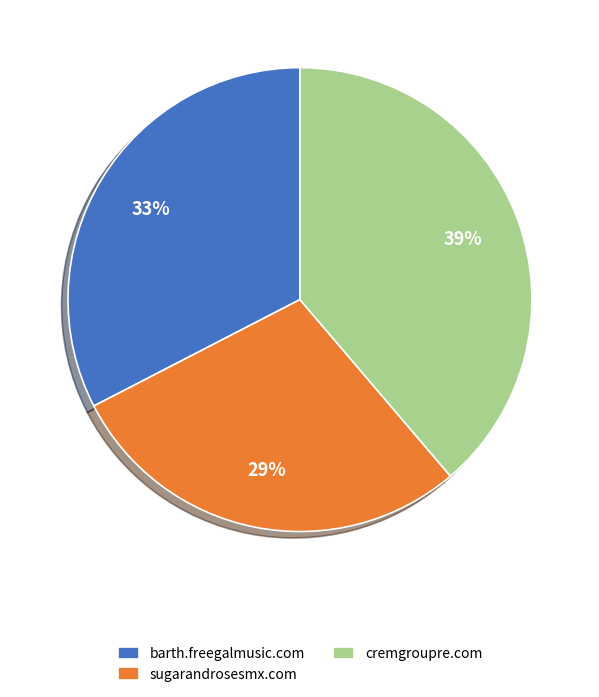

The cremgroupre.com slice represents 39% of the pie. True or false?

True